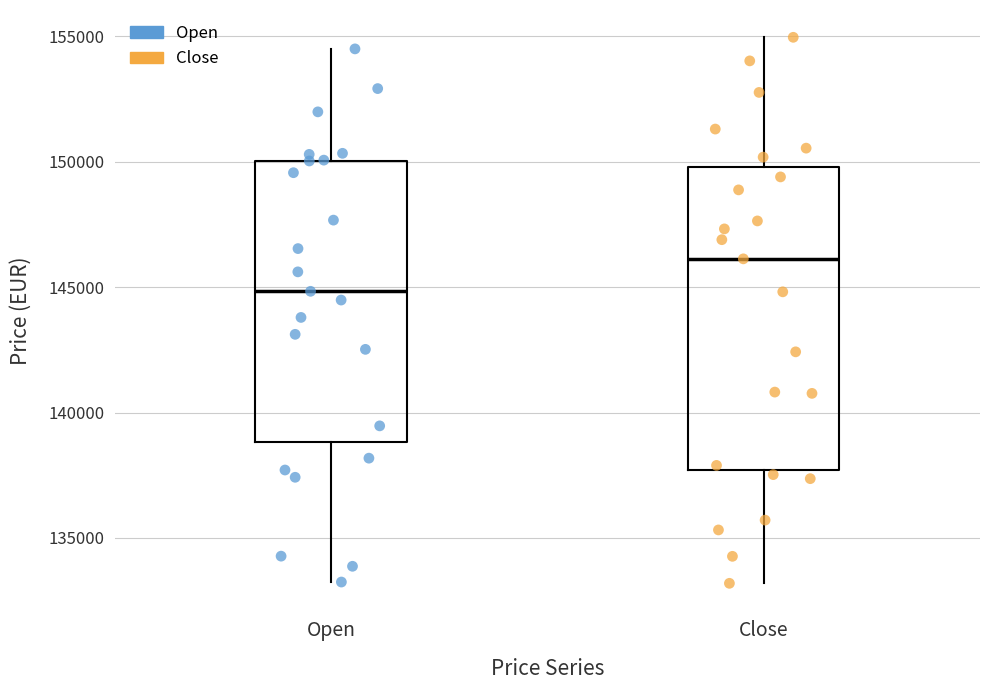

Reading left to right, transcribe this box plot: for each box, give where its median line is, the range the box spans, and where its two whiskers end, as read against the y-axis. The values are not printed on the chart, so give them approximately, as read against the axis.

Open: median 145000, box 139000 to 150000, whiskers 133000 to 154500
Close: median 146000, box 137500 to 150000, whiskers 133000 to 155000